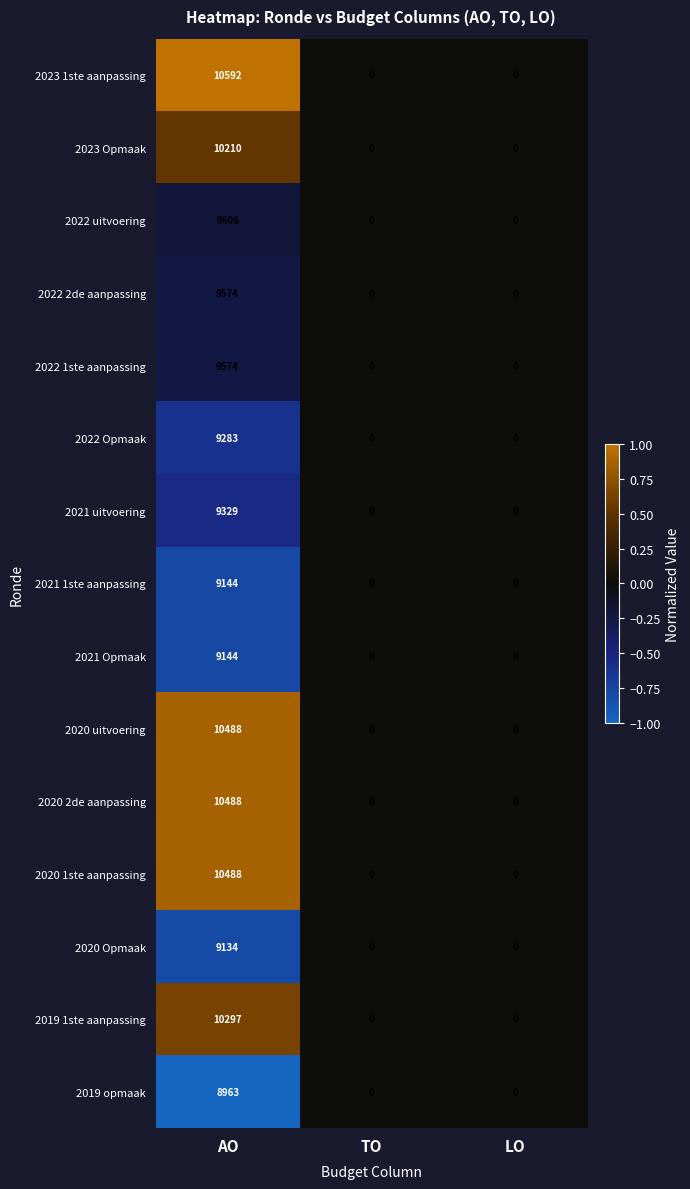

At which category is the sum across all series the highest?

AO